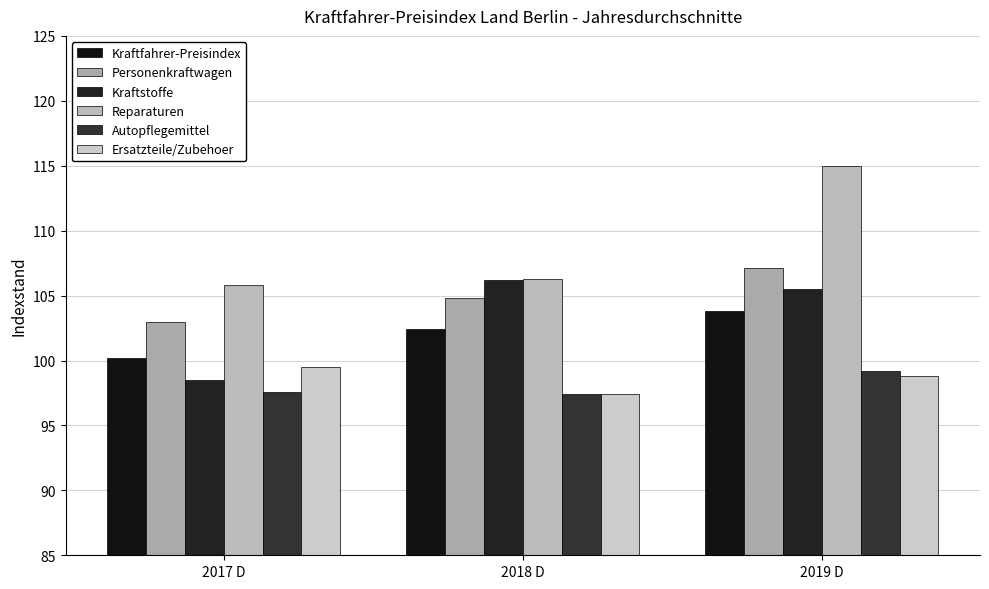

What is the average value of the Kraftstoffe series?

103.4